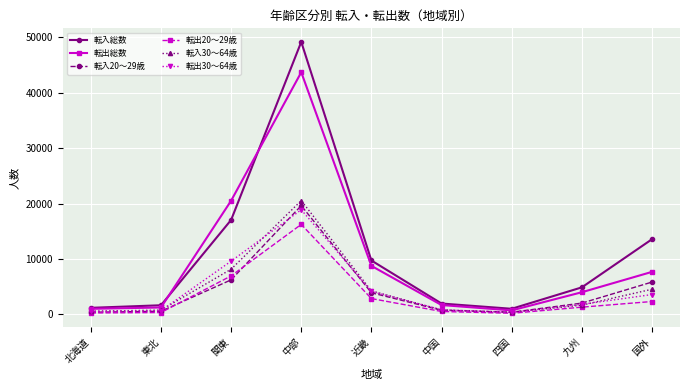

What is the difference between the maximum and minimum values in the 転入30〜64歳 series?

20153